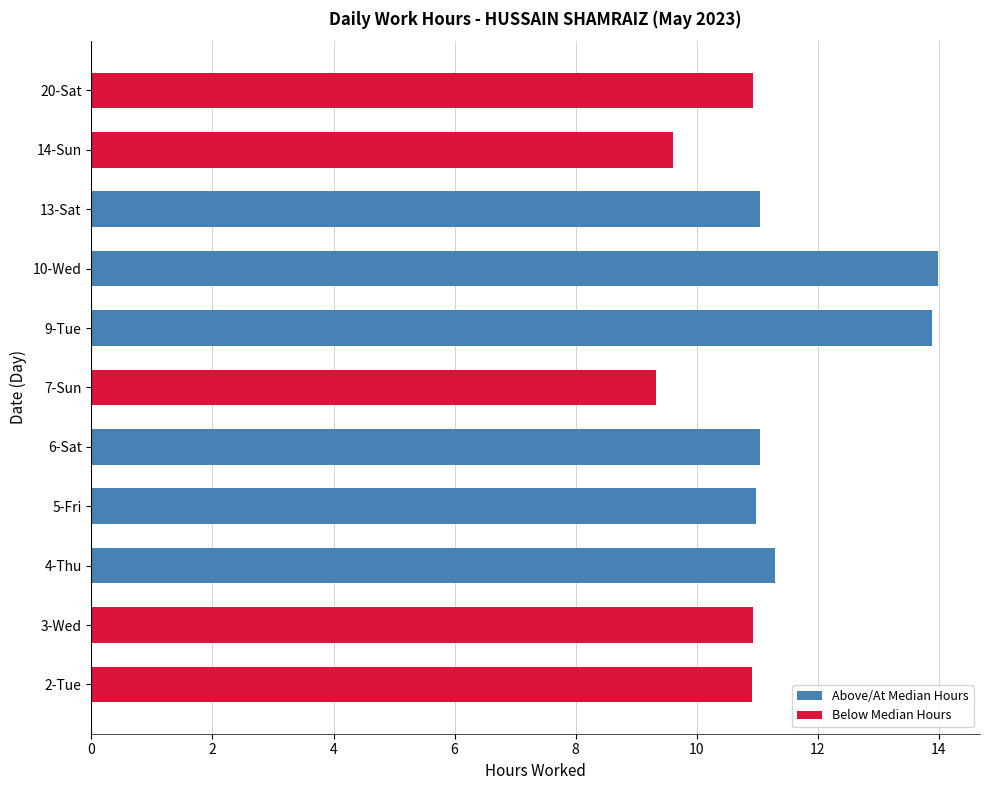

Are the bars grouped side by side (vs. stacked)?

No